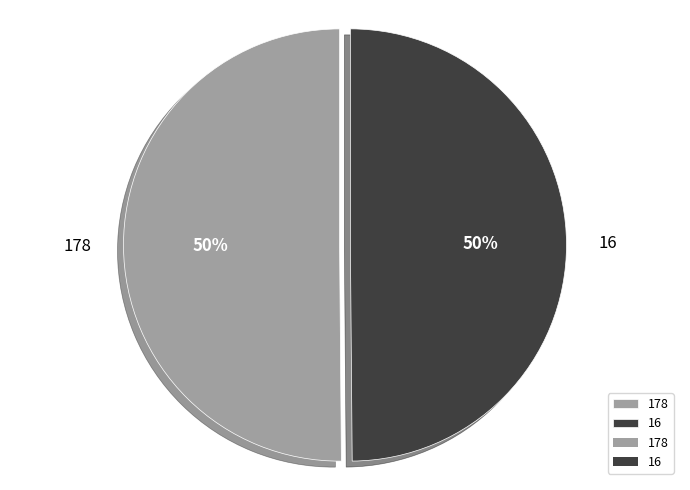

How many segments does this pie chart have?

2